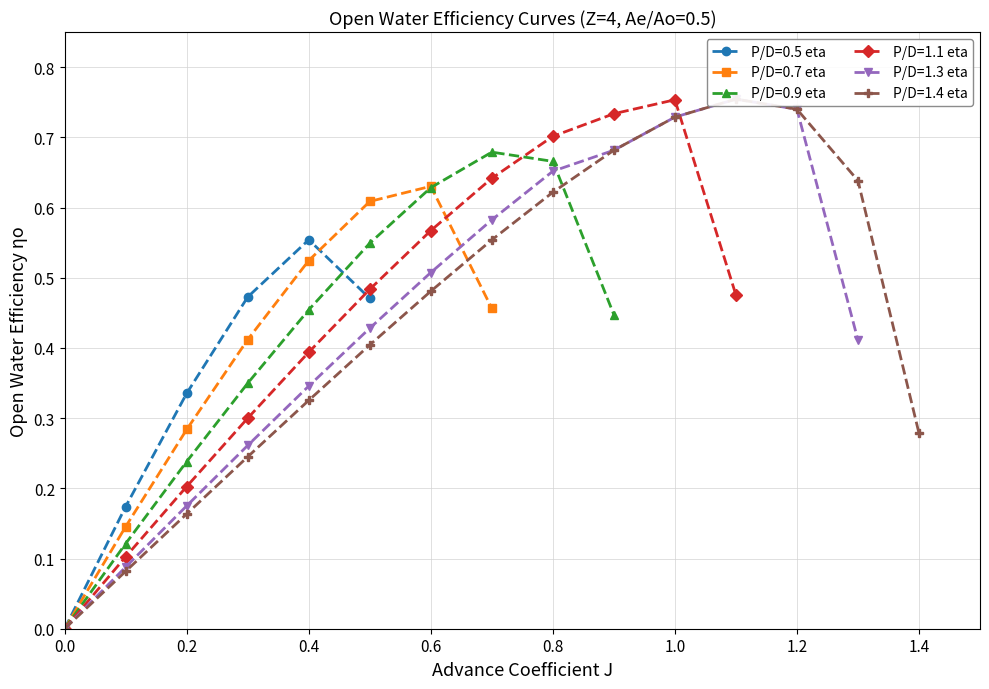

In P/D=0.5 eta, how many points are higher than both neighbors (excluding endpoints)?

1